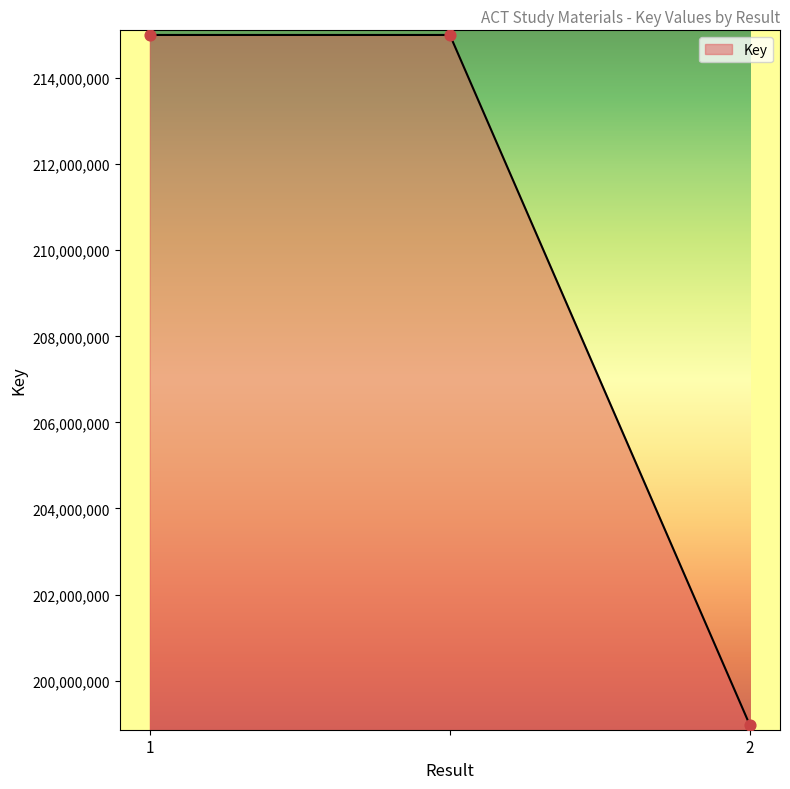

What is the greatest value displayed?

215000536